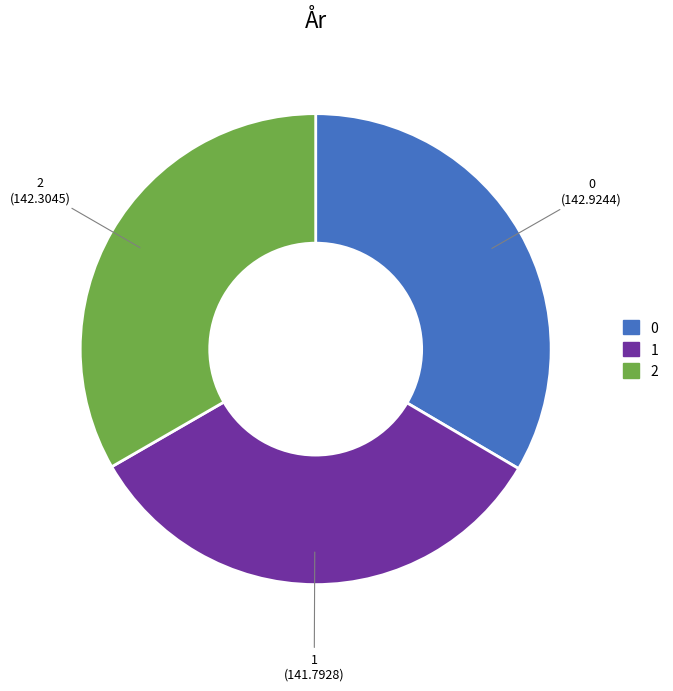

Approximately how many times larger is the value at 2 compared to 1?

1.0